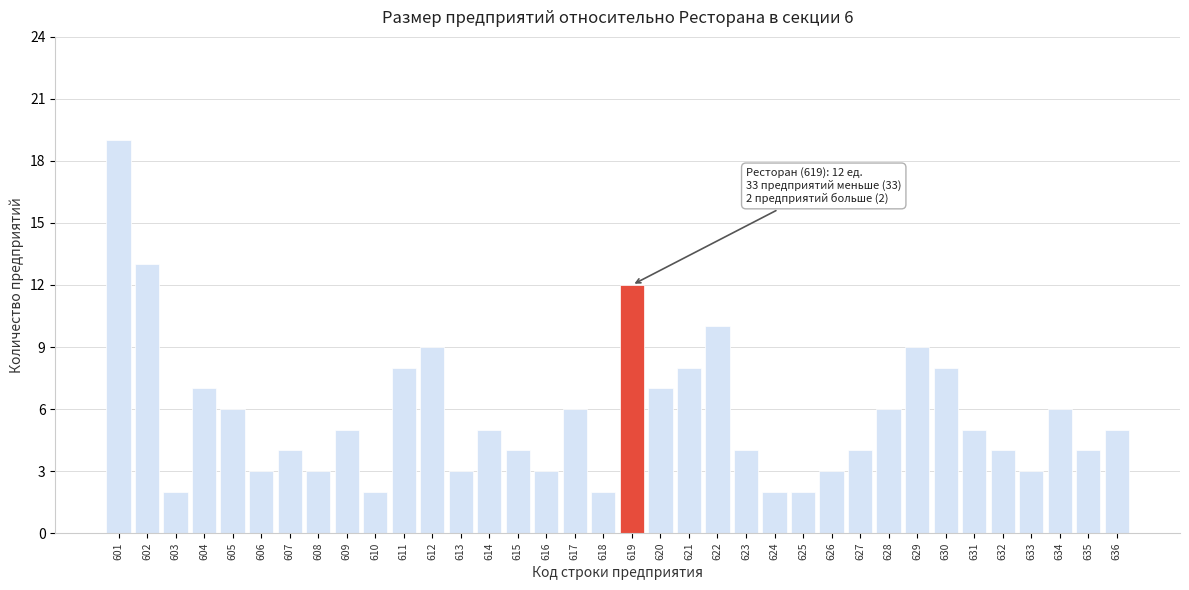

What is the approximate value at 619?

12